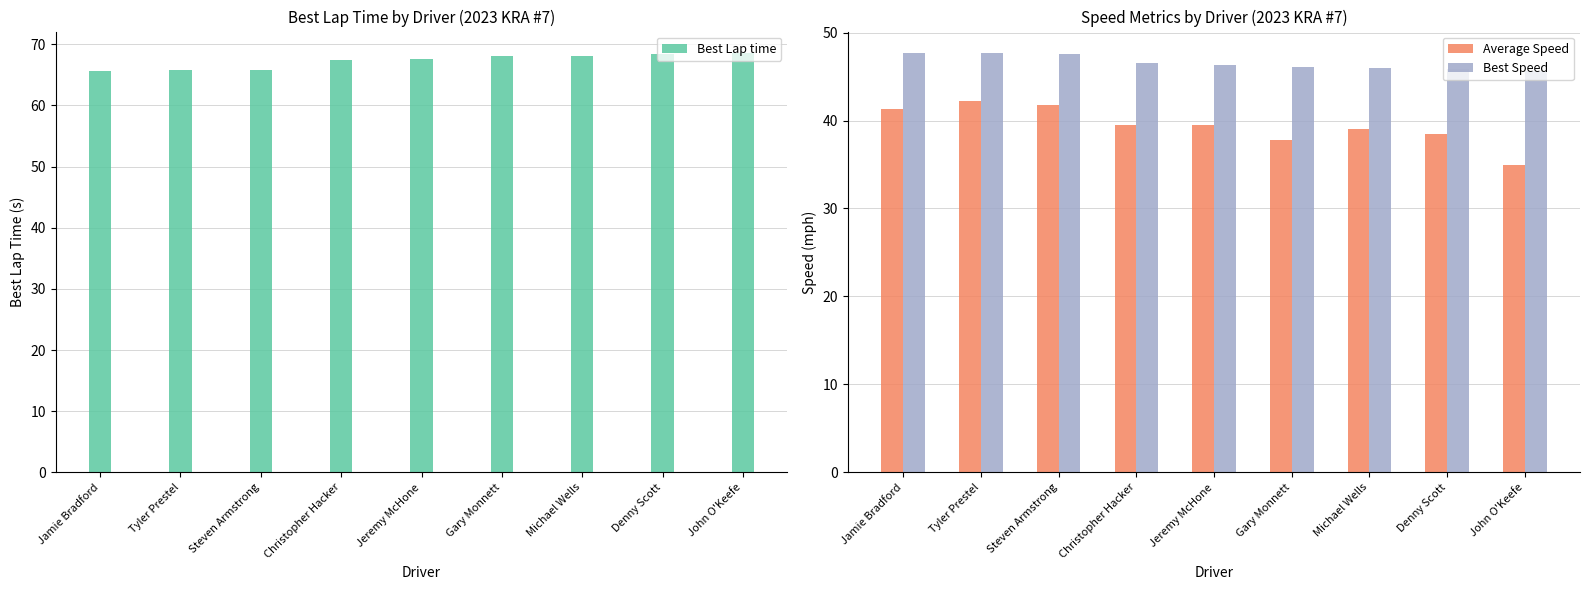

Which series changed the most between Gary Monnett and John O'Keefe?

Average Speed